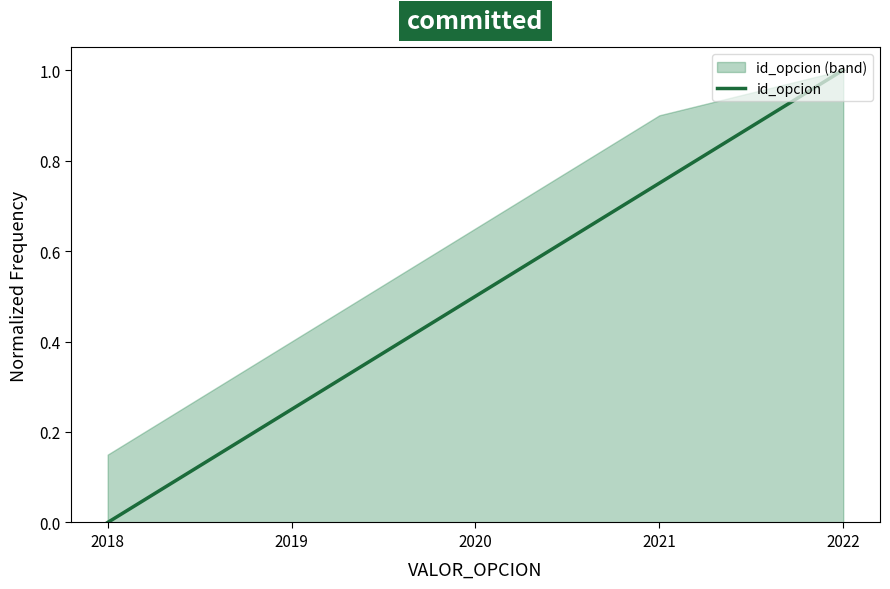

Count the number of categories in the chart.

5